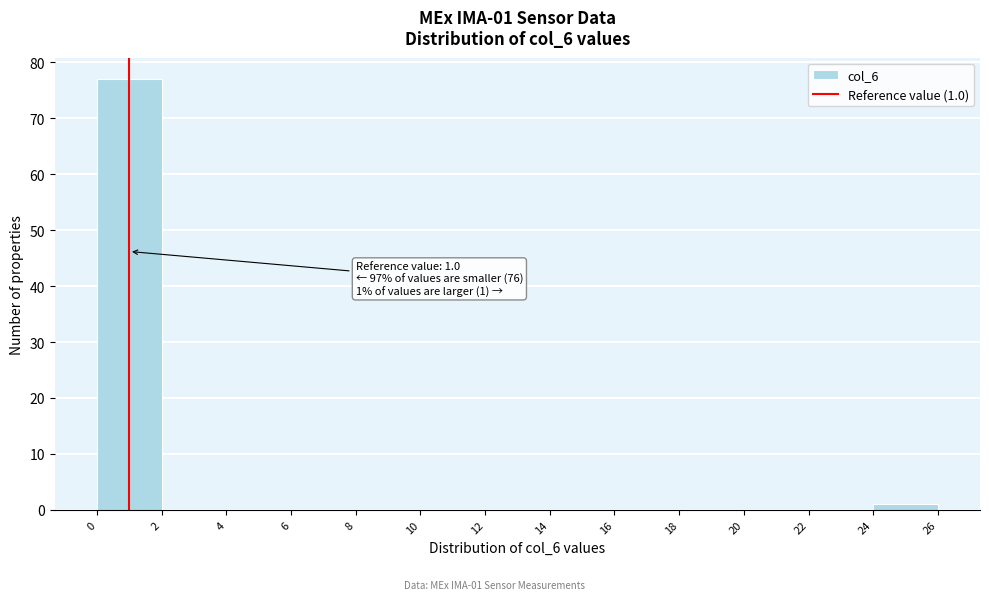

Over which range of the x-axis is the bar tallest?

0 to 2